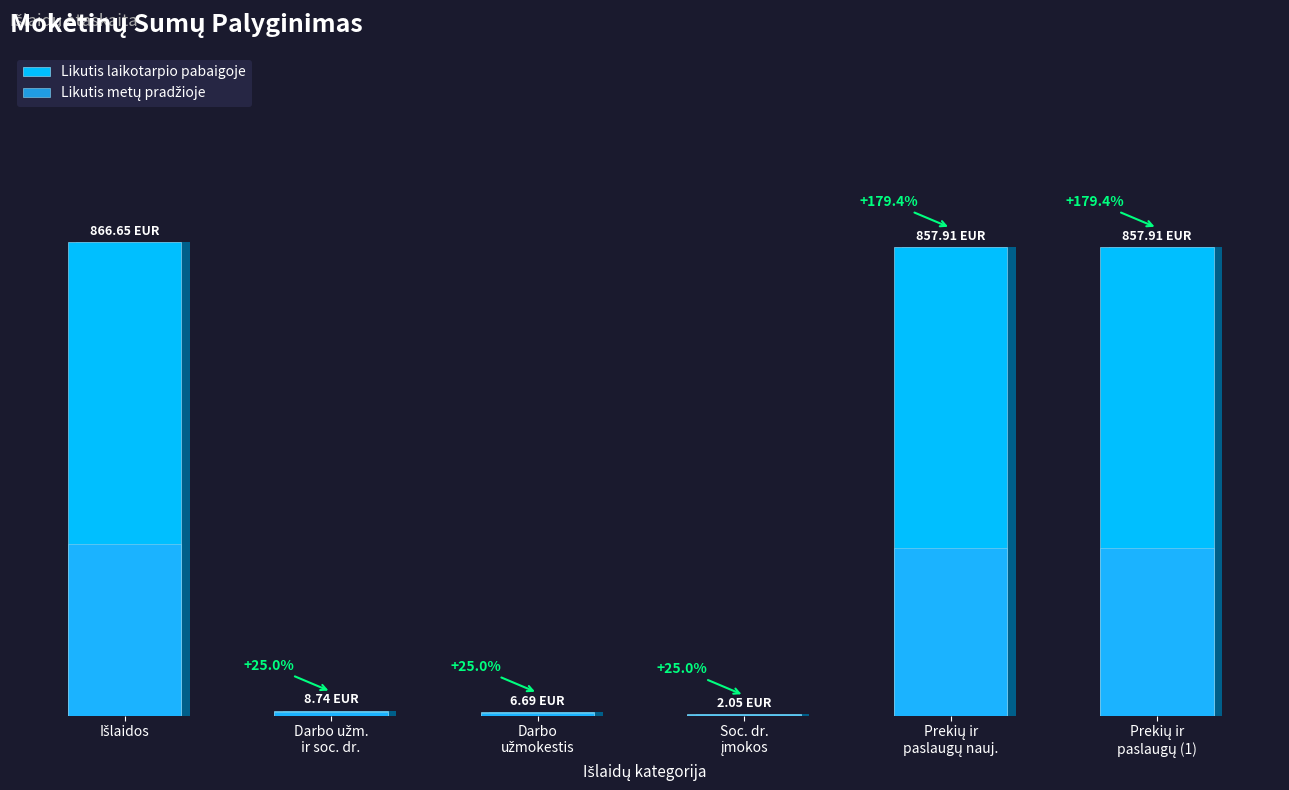

What is the minimum value shown in the chart?

1.6